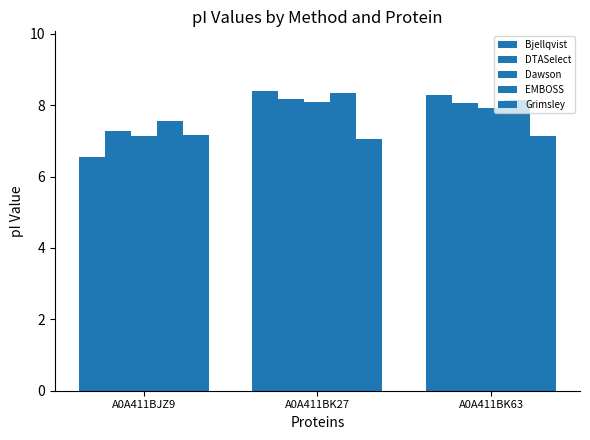

Which series has the widest spread of values?

Bjellqvist